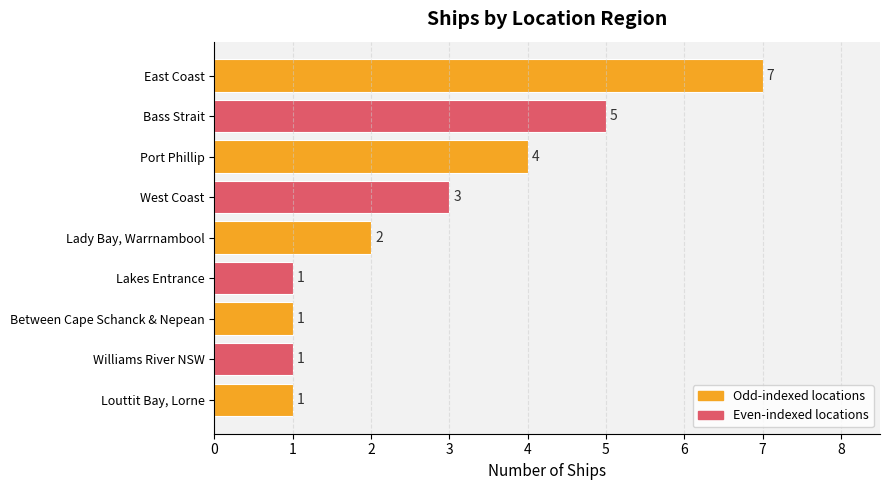

Which category has the highest value across all series?

East Coast